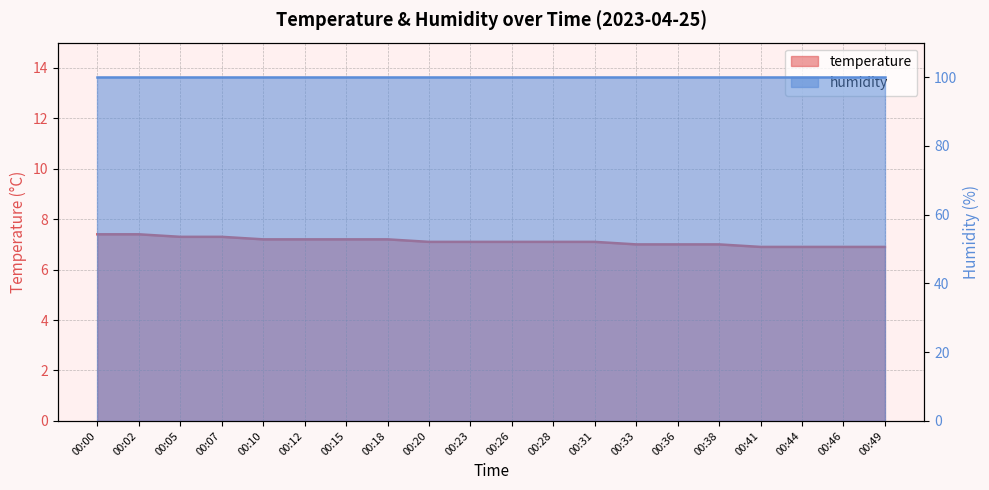

At which label does the data first exceed 7?

00:00